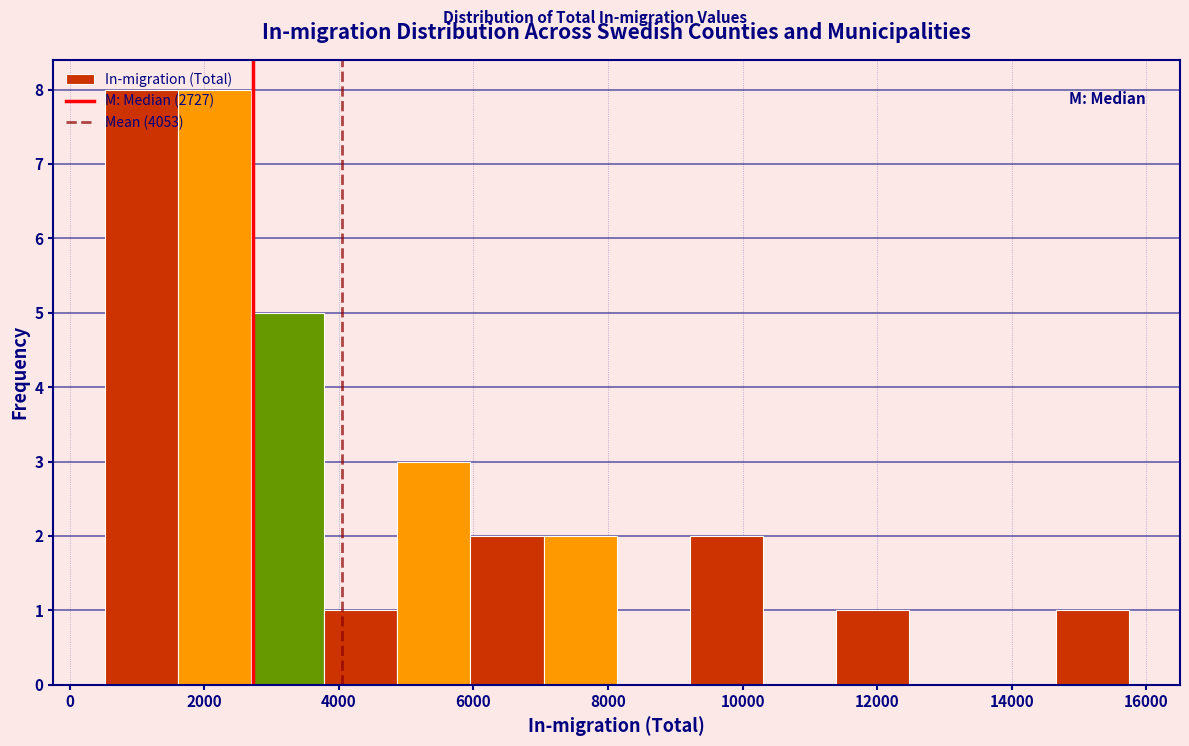

What is the height of the bar covering 11400 to 12400 on the x-axis? Neither the bar edges nor the heights are printed on the chart, so give them approximately, as read against the axes.

1